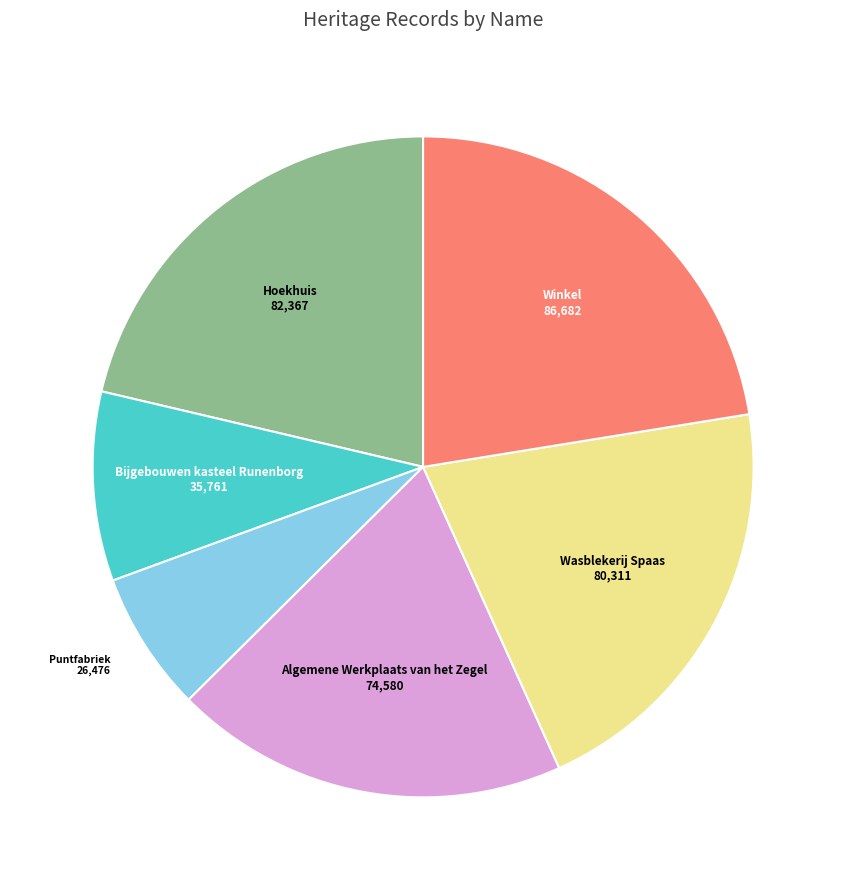

Which slice is the smallest?

Puntfabriek